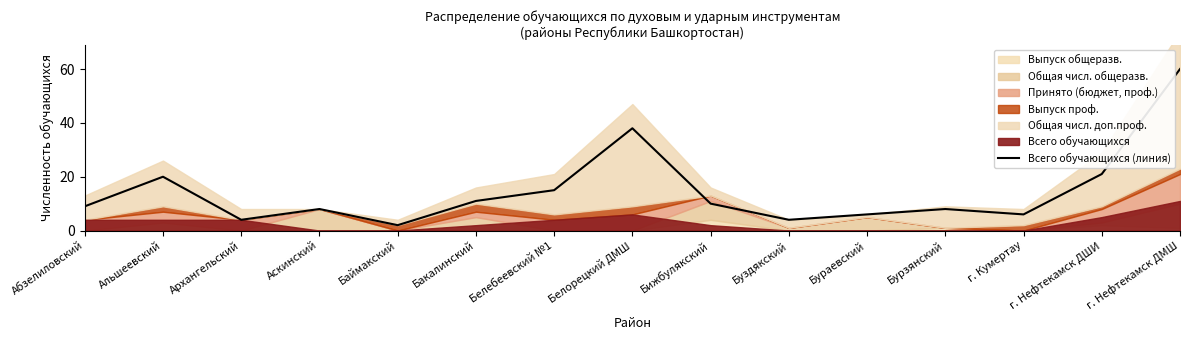

The chart shows a value of 3 at Буздякский. True or false?

False